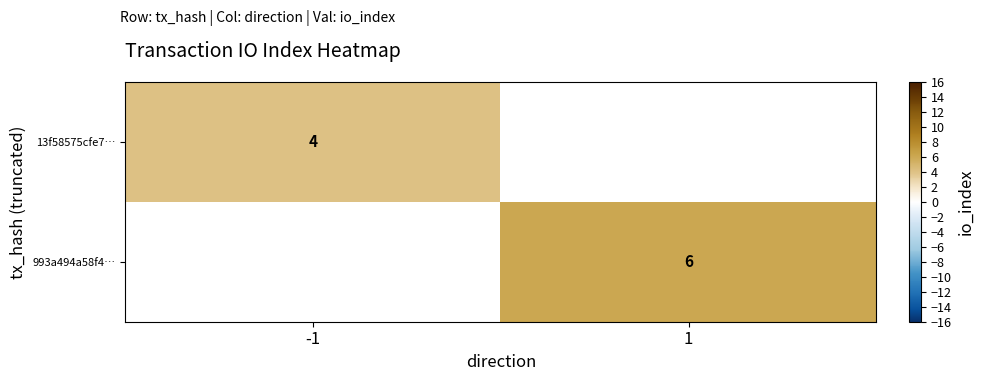

The 993a494a58f4… series shows 2 at 1. True or false?

False